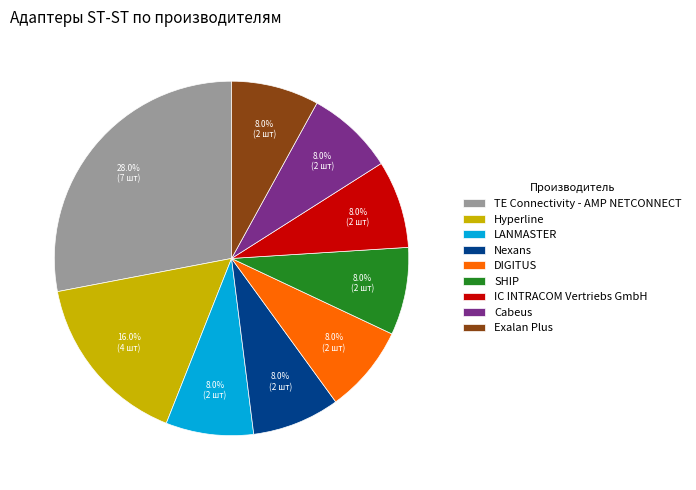

What portion of the pie excludes Hyperline?

84.0%